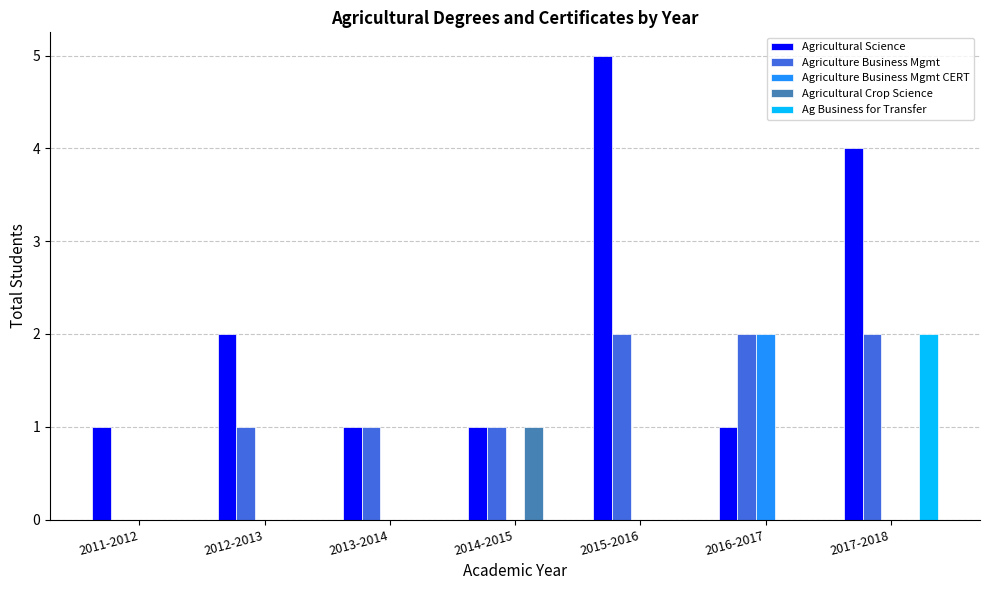

What is the greatest value displayed?

5